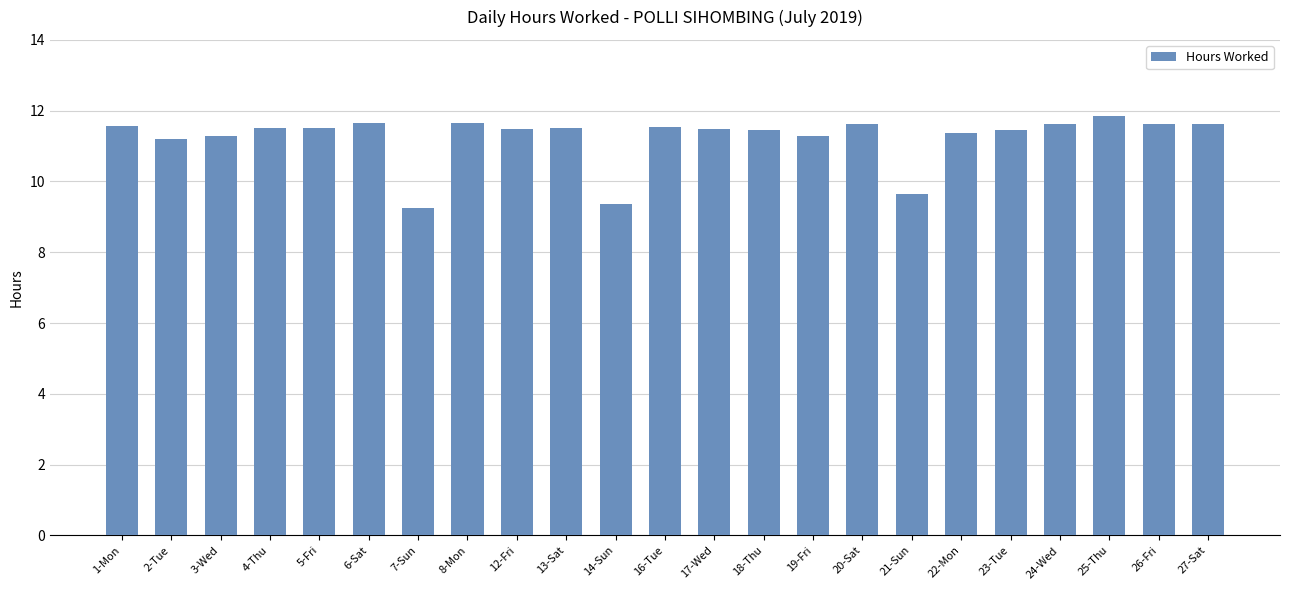

How many distinct data groups are displayed?

1